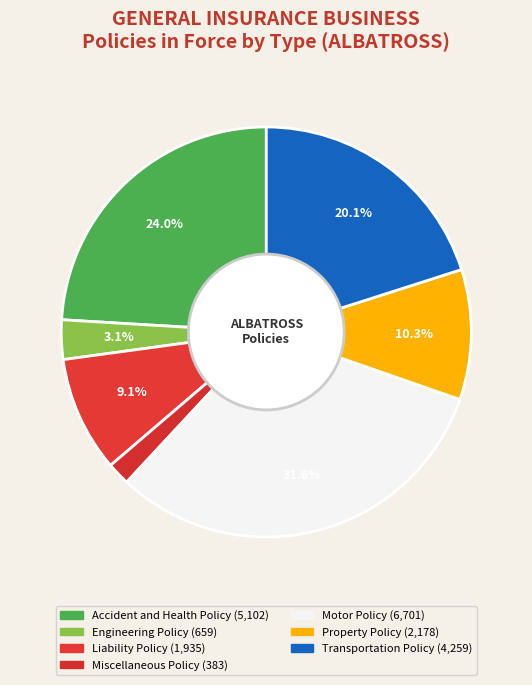

Count the number of slices in the pie.

7